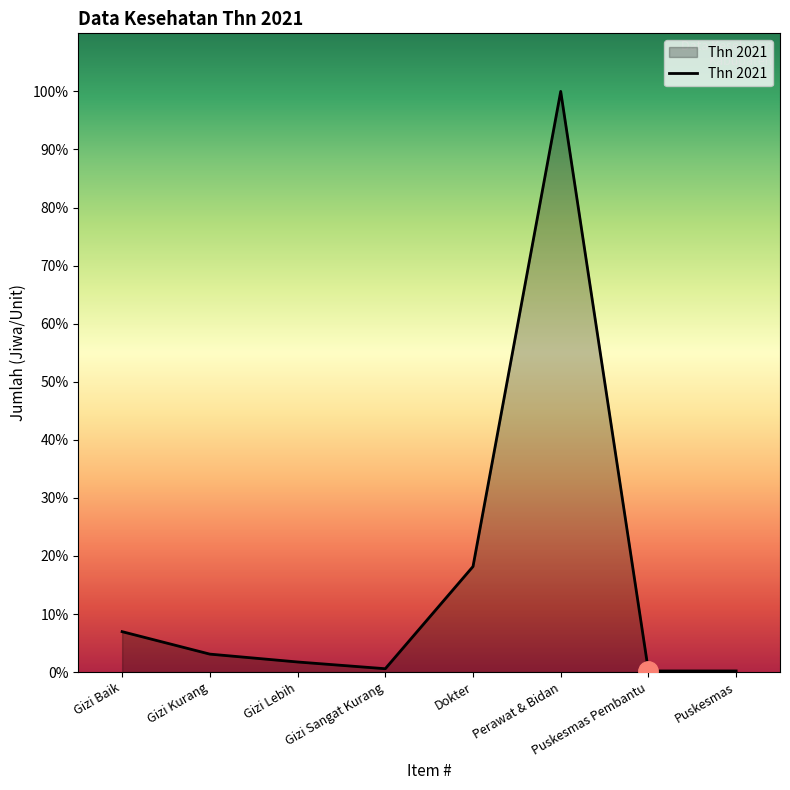

Does the chart have visible grid lines?

No